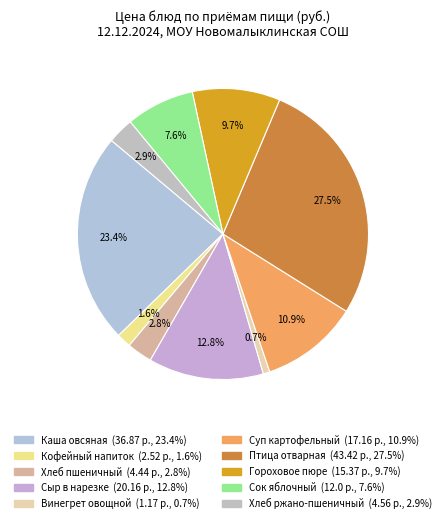

Which category has the biggest portion of the pie?

Птица отварная